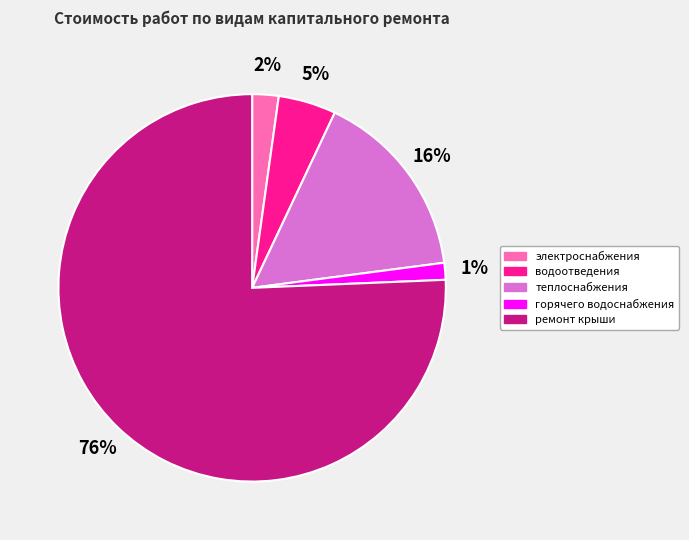

Which has a higher value, горячего водоснабжения or водоотведения?

водоотведения